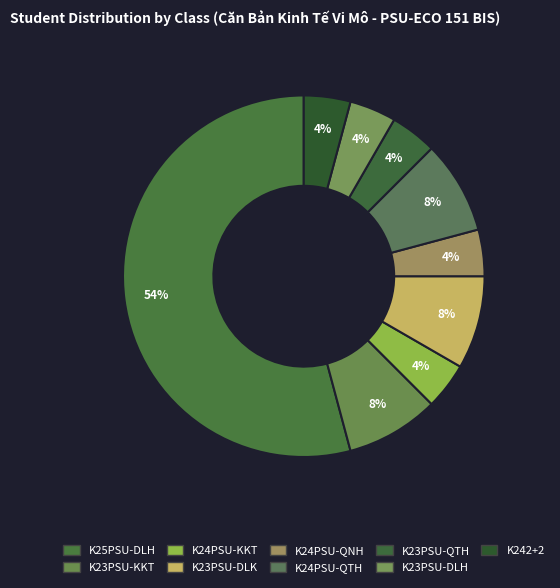

How many slices are in this pie chart?

9